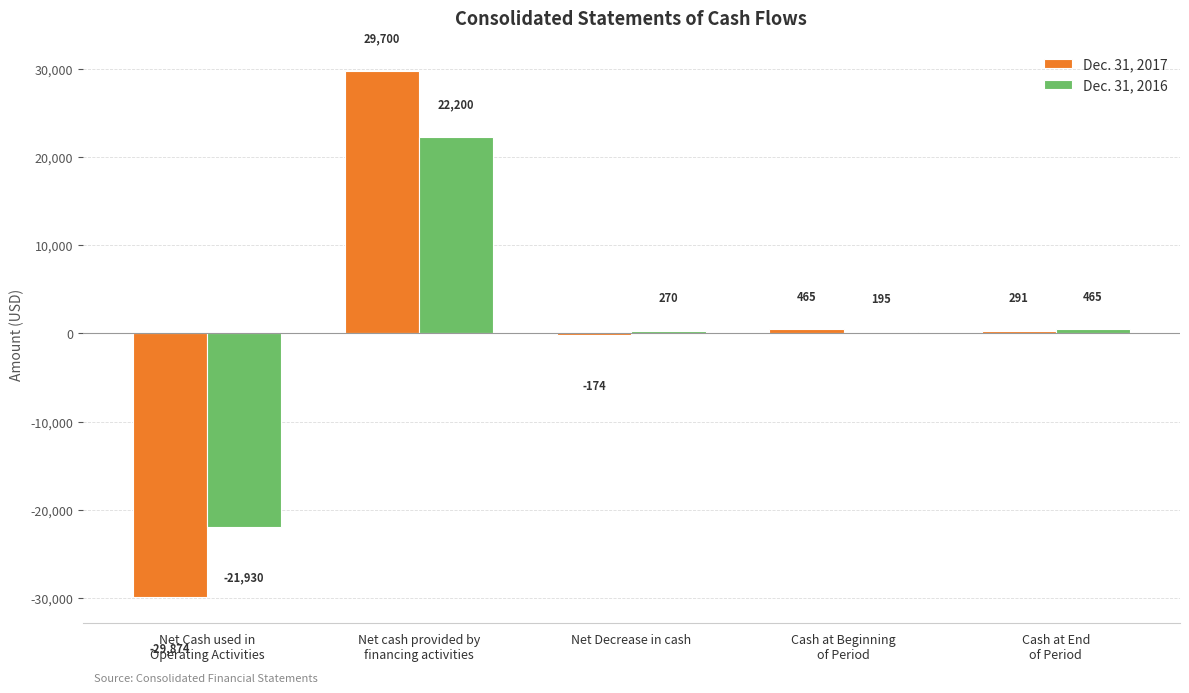

At which label does Dec. 31, 2016 first exceed 270?

Net cash provided by
financing activities